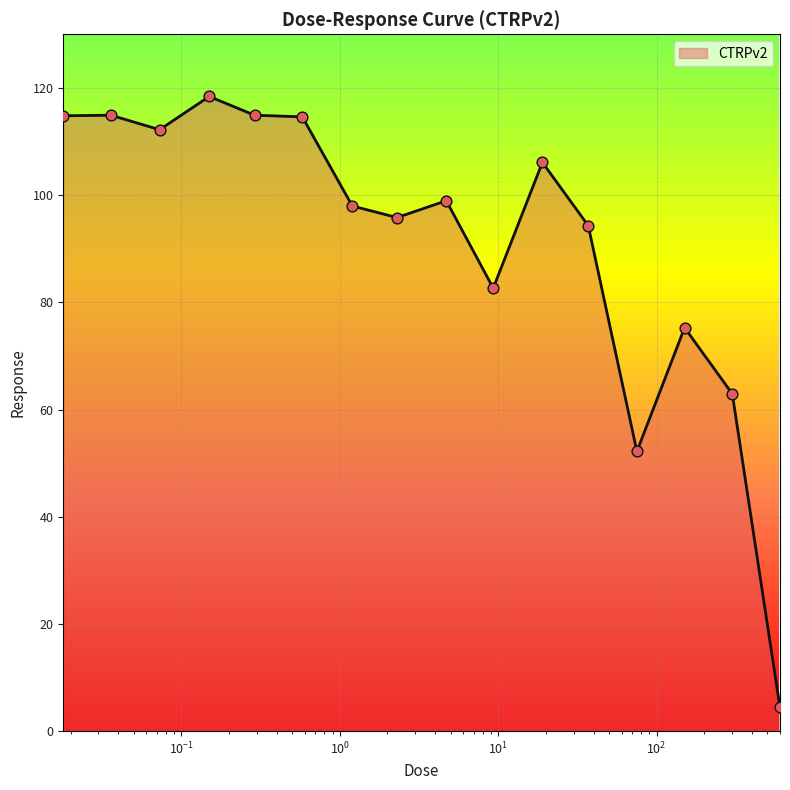

What is the smallest value displayed?

4.4